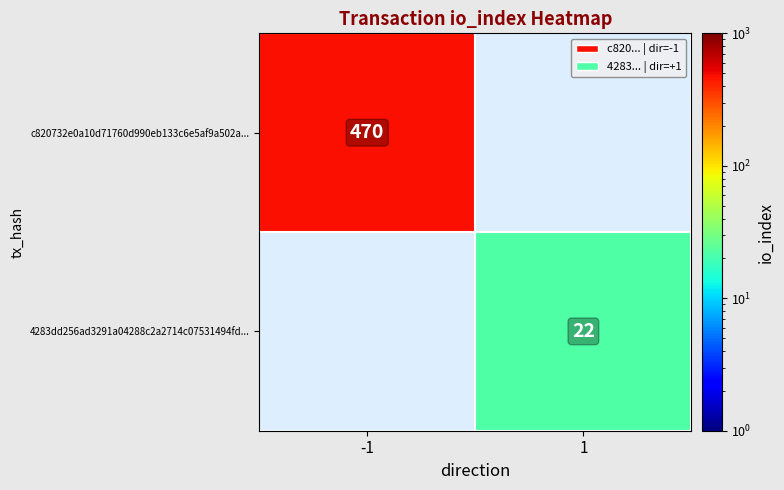

Is it true that 4283dd256ad3291a04288c2a2714c07531494fd... equals 39 at 1?

False